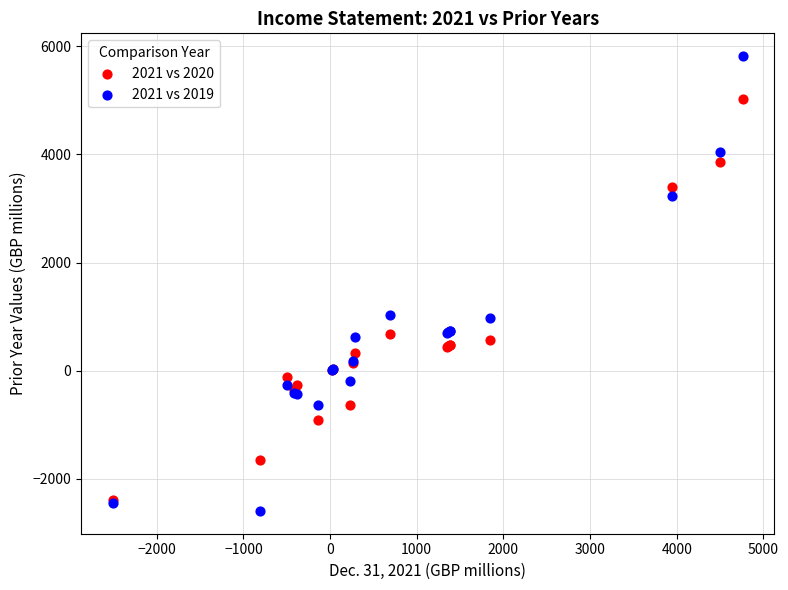

Which series contains the highest Y value?

2021 vs 2019